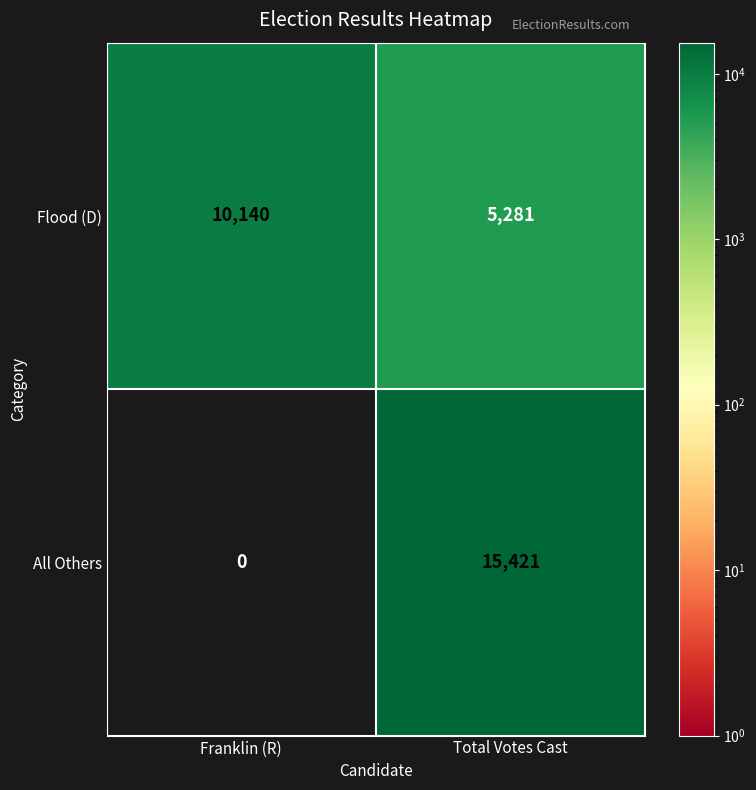

What is the total value across all series at Franklin (R)?

10140